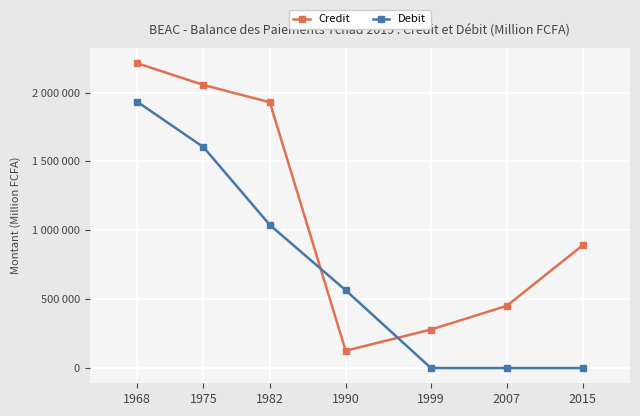

What are all the series names shown in the legend?

Credit, Debit